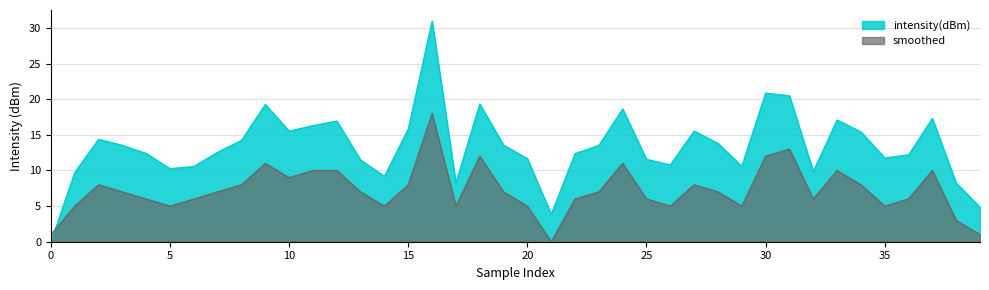

How many interior local peaks does the intensity(dBm) series have?

10